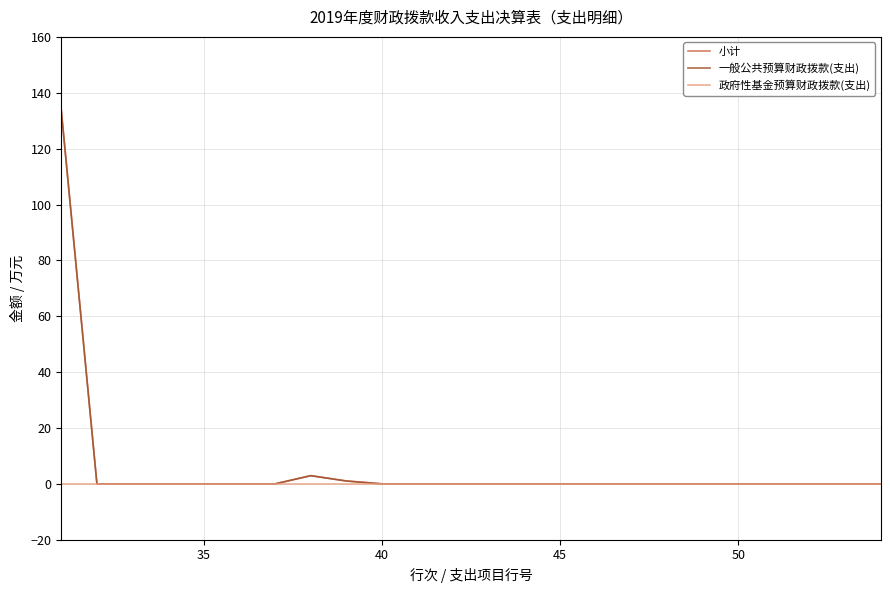

How many lines are shown in the chart?

3